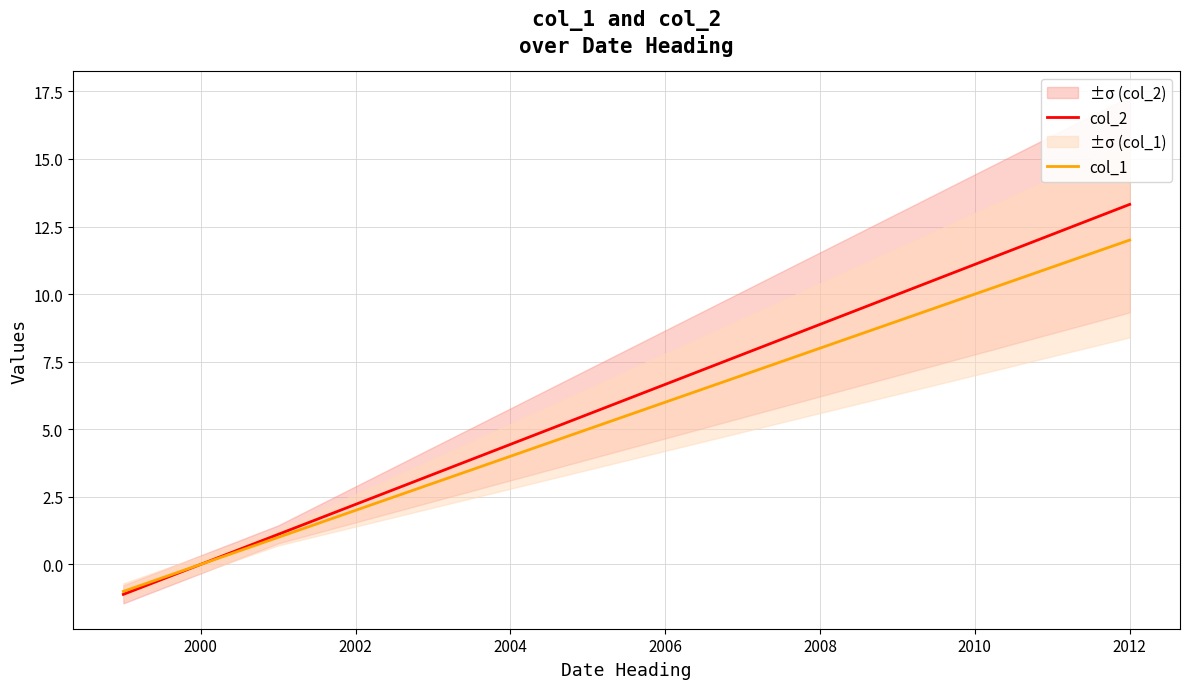

What are all the series names shown in the legend?

col_2, col_1